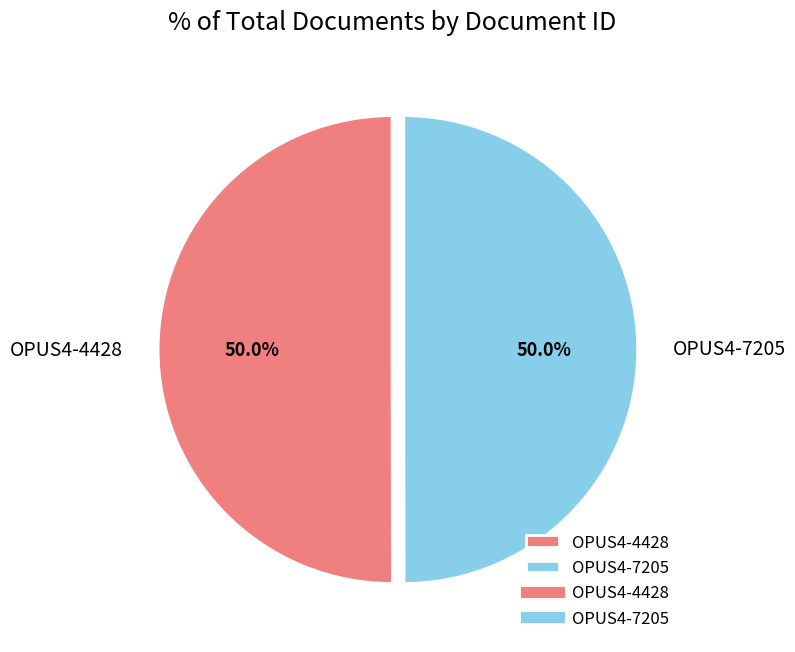

Do OPUS4-4428 and OPUS4-7205 together represent more than half of the pie?

Yes